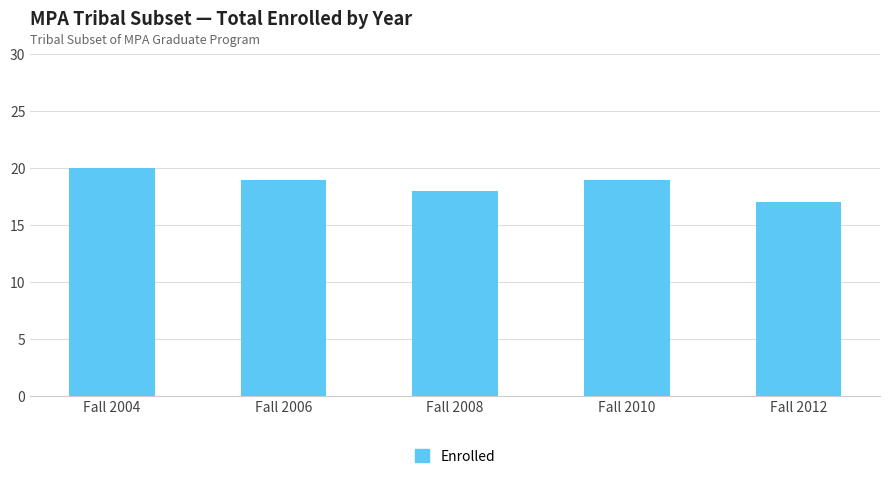

True or false: the data shows 19 at Fall 2006.

True